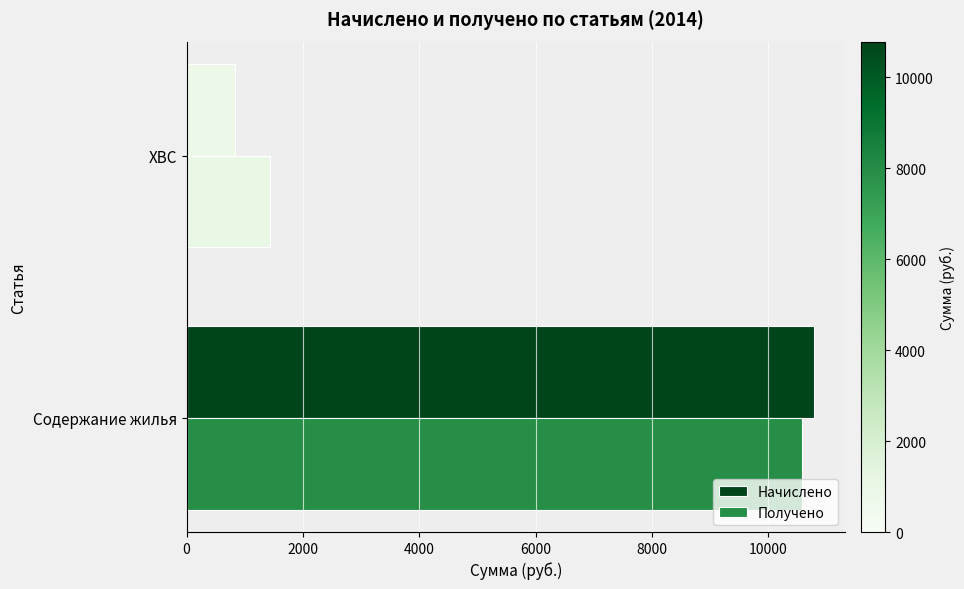

At which label is Начислено closest to 5807?

ХВС